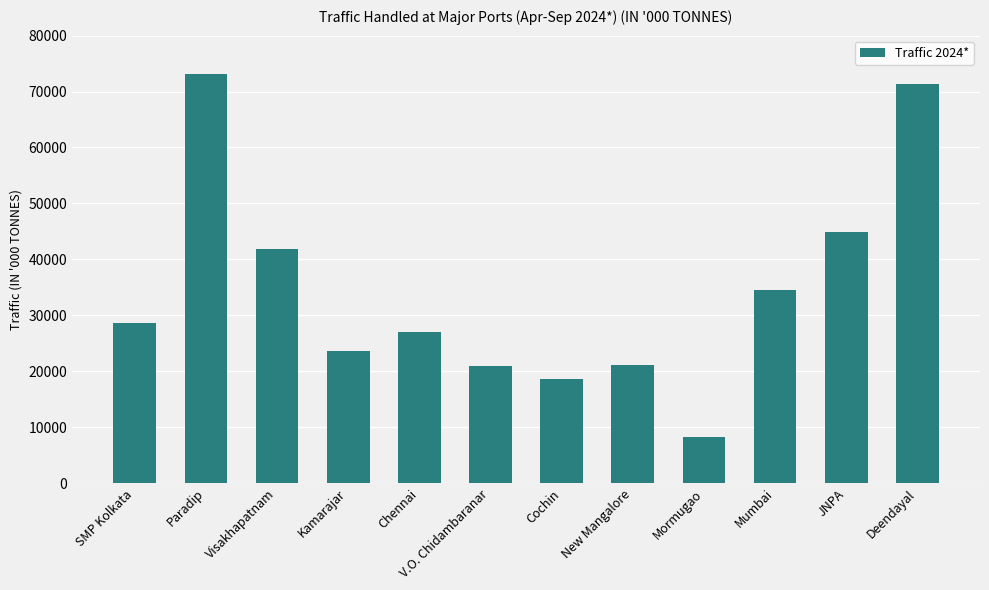

What is the value of the 7th bar from the left?

18536